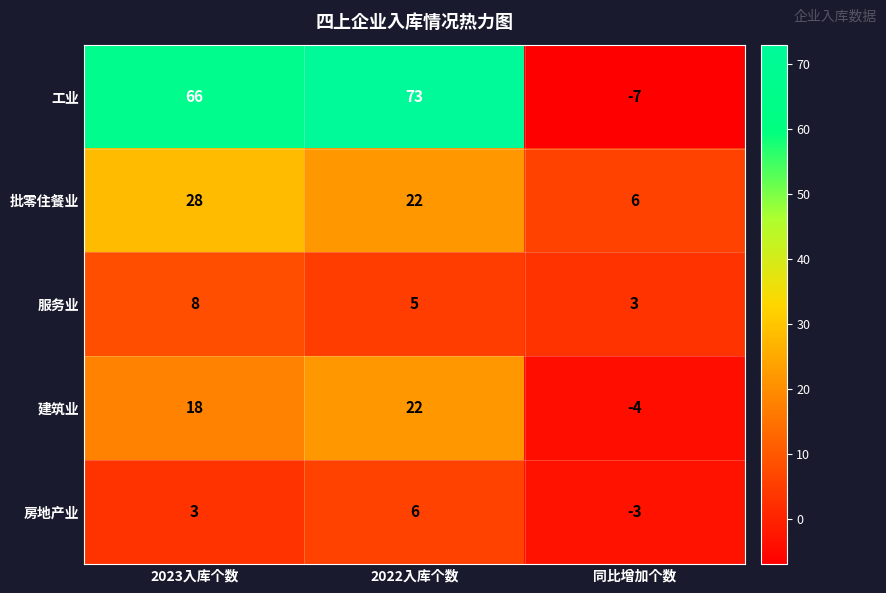

At which category is the sum across all series the highest?

2022入库个数